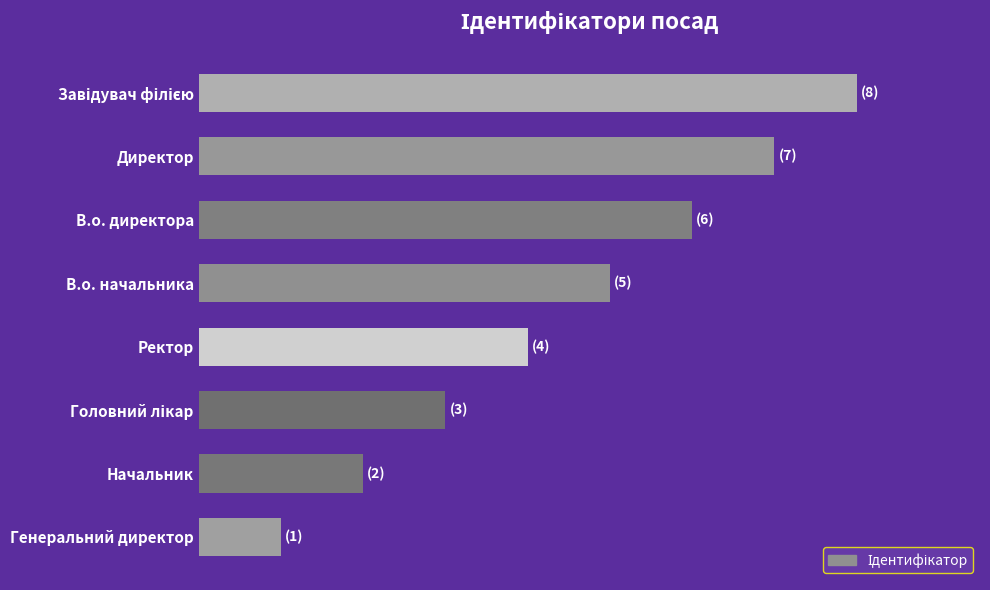

Are the bars horizontal?

Yes